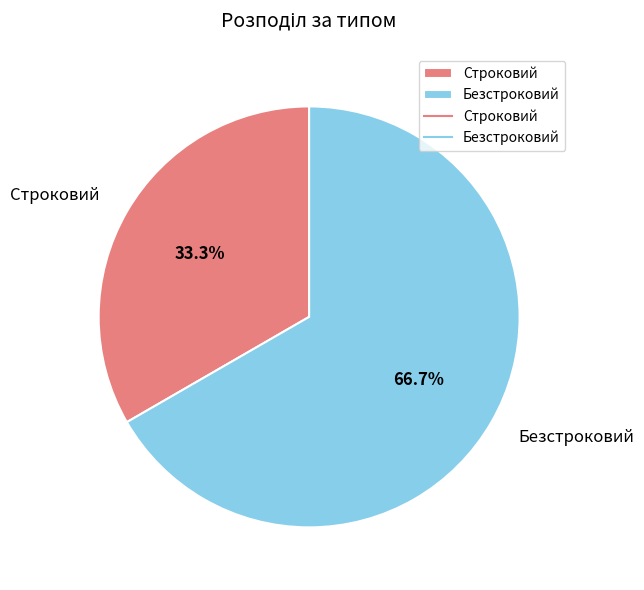

How many segments does this pie chart have?

2